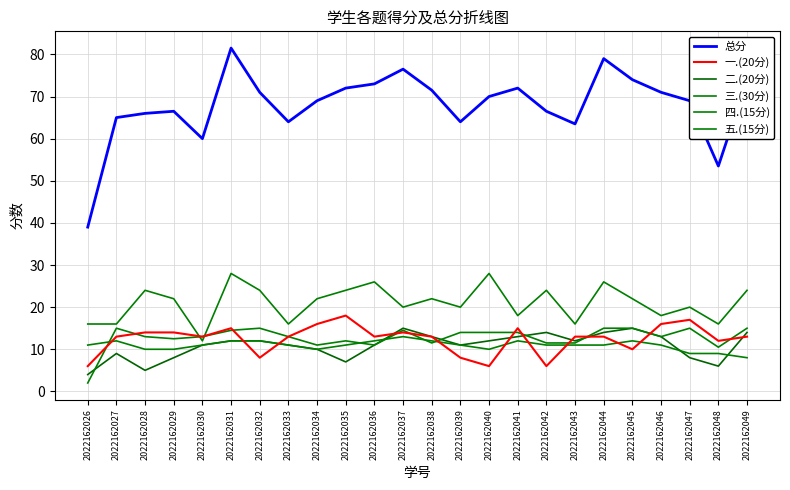

True or false: 总分 and 一.(20分) cross at least once.

False